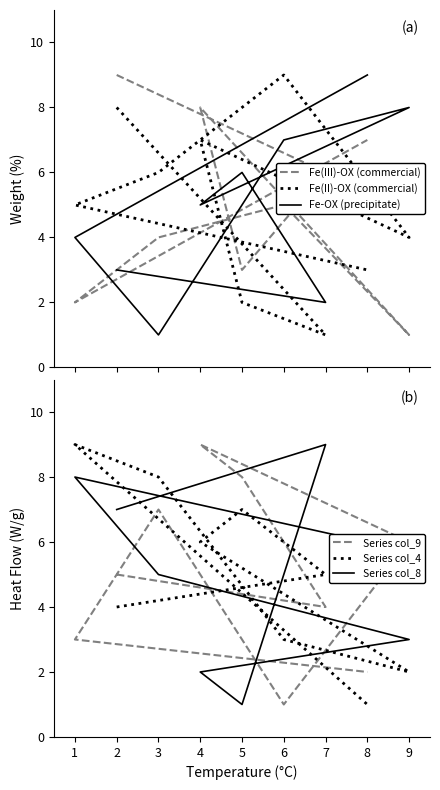

What is the maximum value shown in the chart?

9